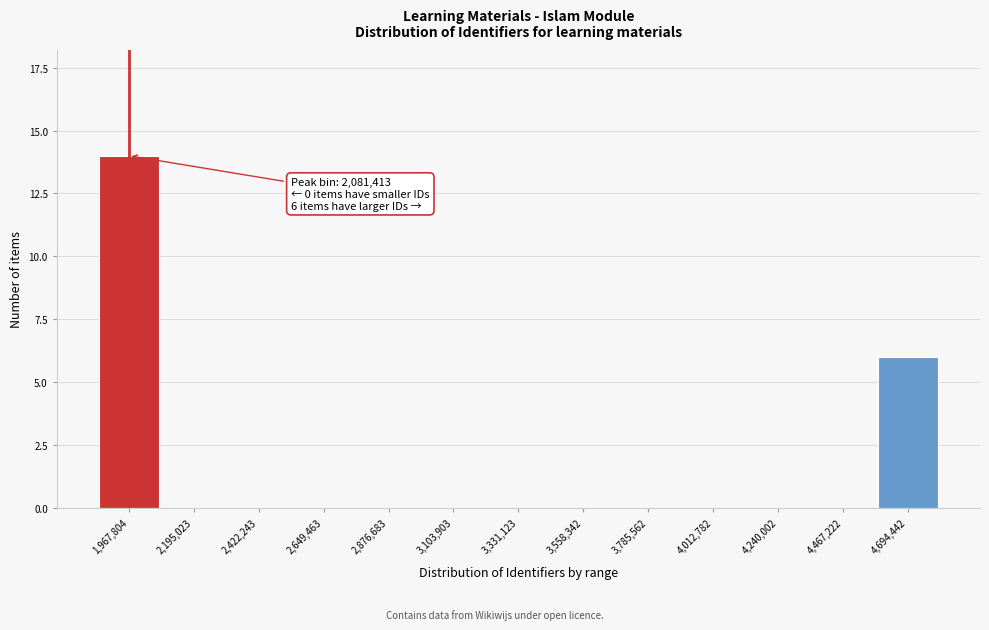

Reading left to right, list all the values displayed in this chart.

1,967,804=14	2,195,023=0	2,422,243=0	2,649,463=0	2,876,683=0	3,103,903=0	3,331,123=0	3,558,342=0	3,785,562=0	4,012,782=0	4,240,002=0	4,467,222=0	4,694,442=6